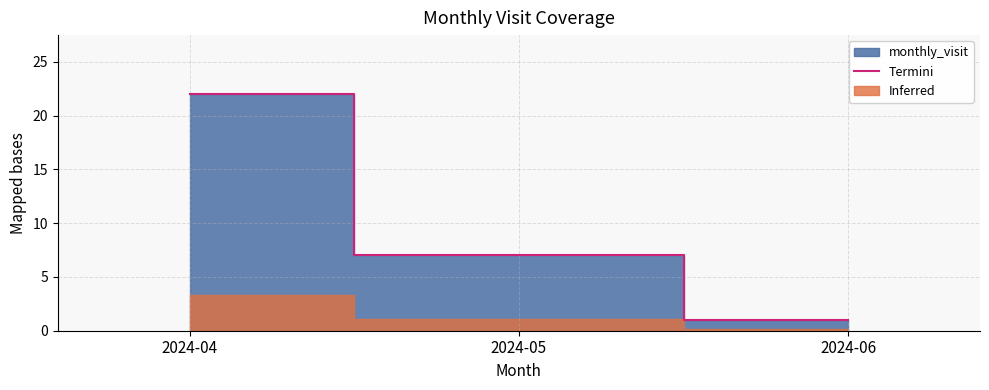

How many lines are shown in the chart?

1